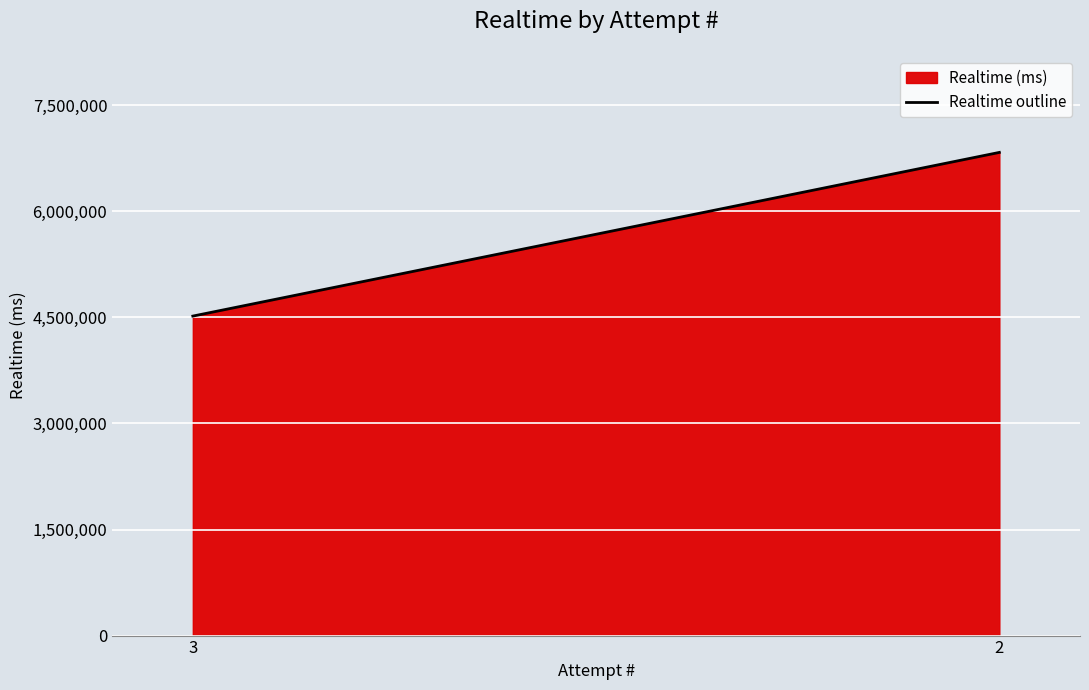

What is the change in value from 3 to 2?

+2315006